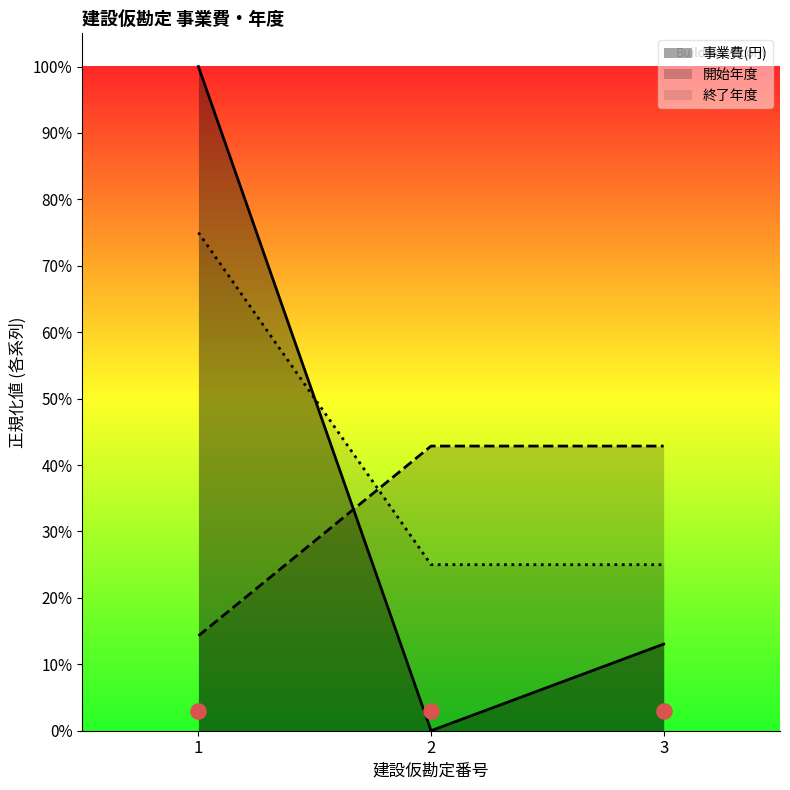

Which series reaches the maximum Y coordinate?

事業費(円)